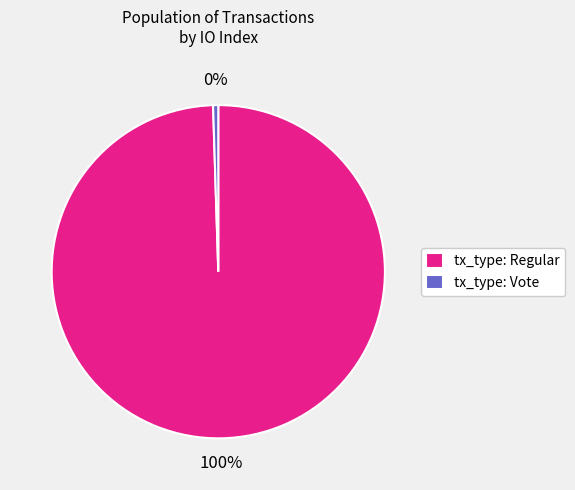

Between tx_type: Vote and tx_type: Regular, which is larger?

tx_type: Regular